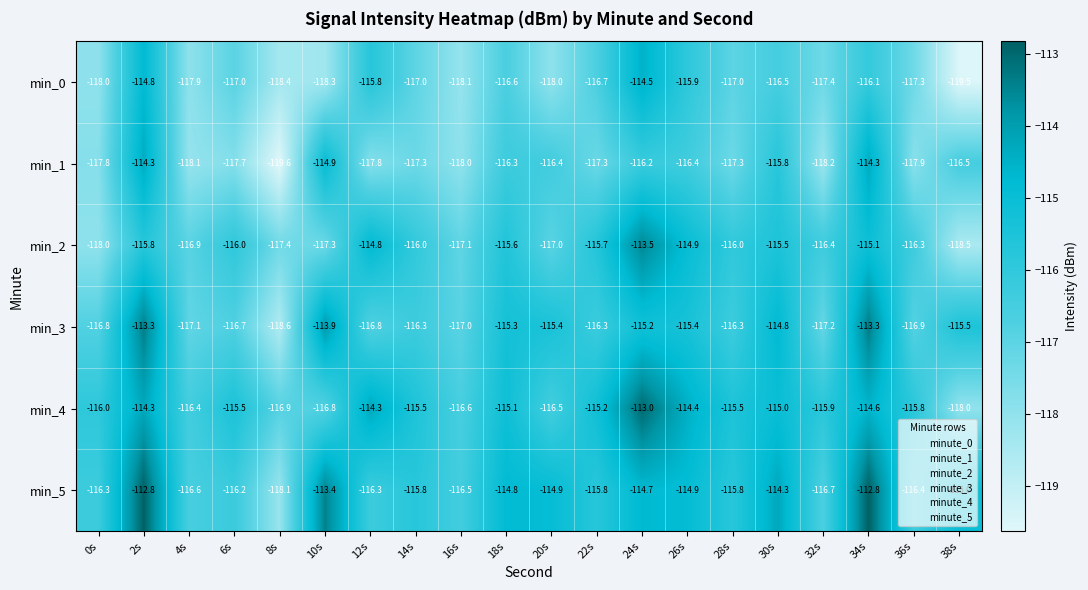

What is the difference between the min_4 values at 36s and 4s?

0.6